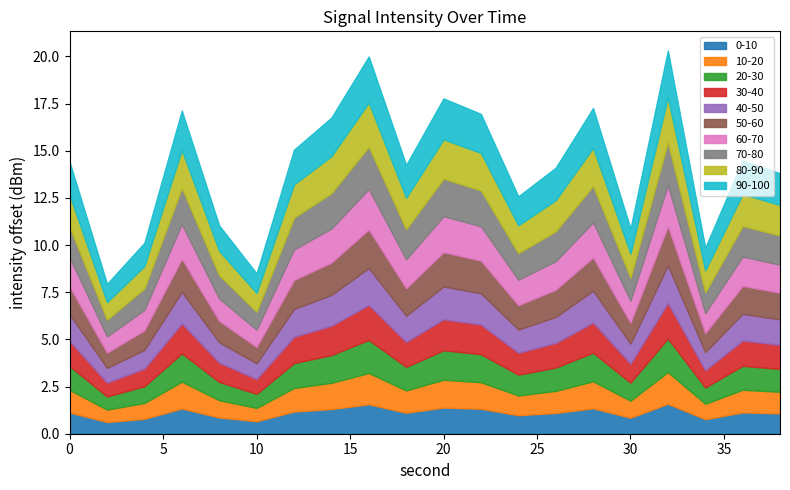

What is the lowest value of the 0-10 series?

0.6